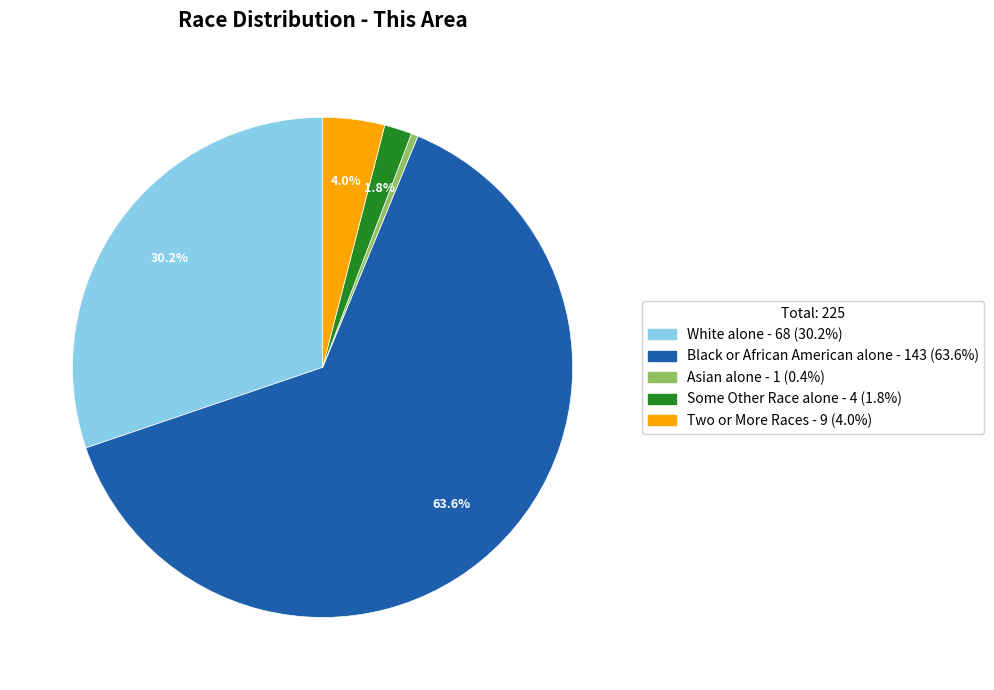

Is there a majority slice in this chart?

Yes